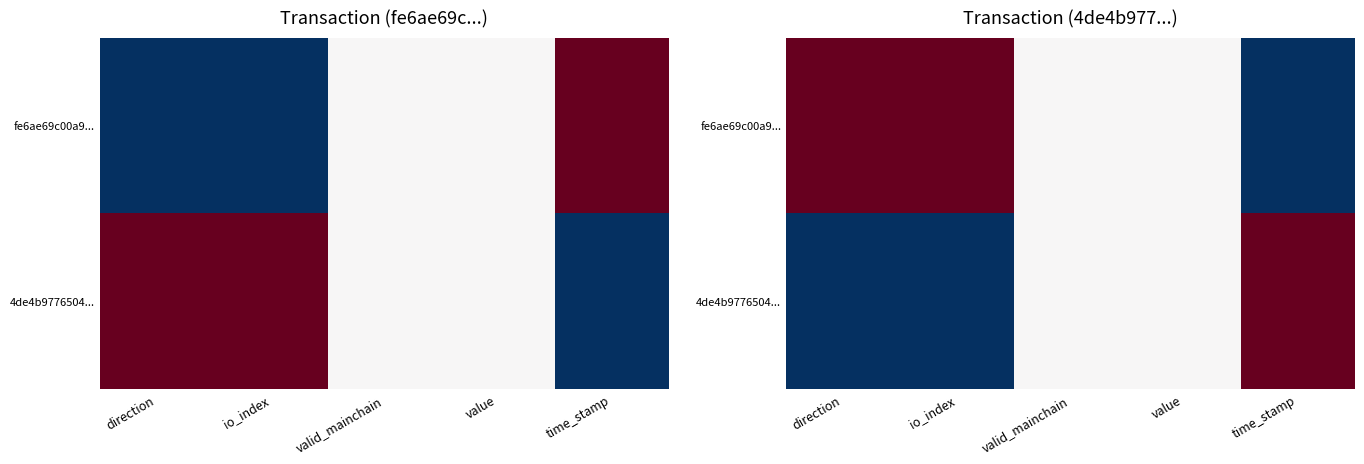

What is the difference between the 4de4b9776504... values at direction and valid_mainchain?

0.5